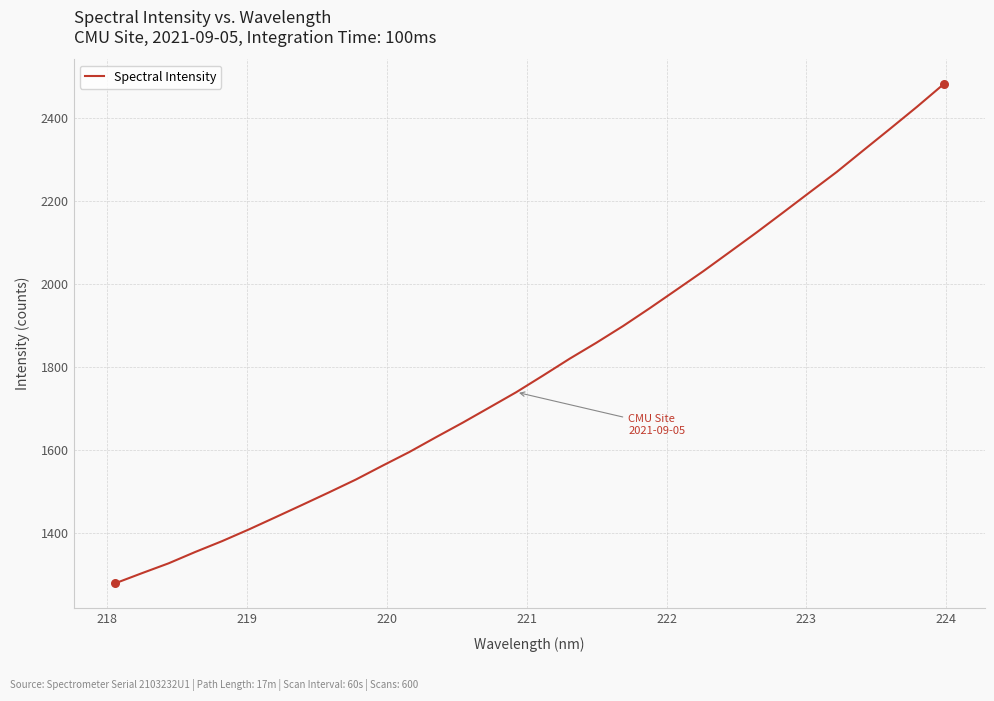

What is the minimum value shown in the chart?

1278.8